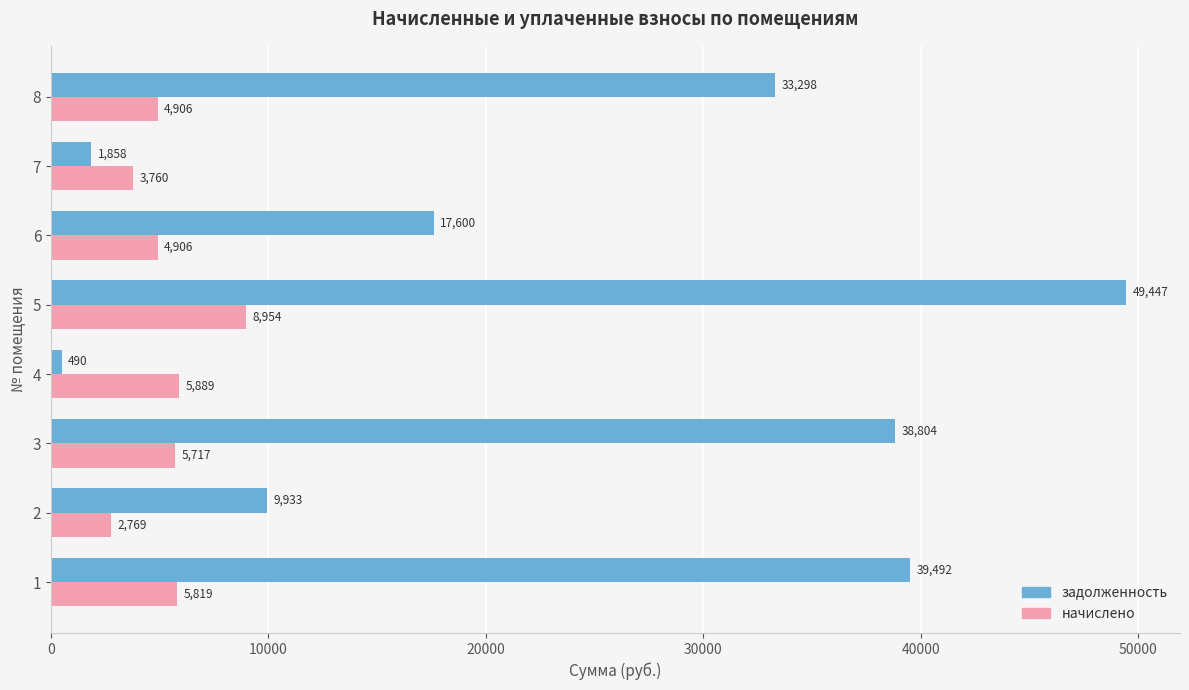

Which series has the widest spread of values?

задолженность